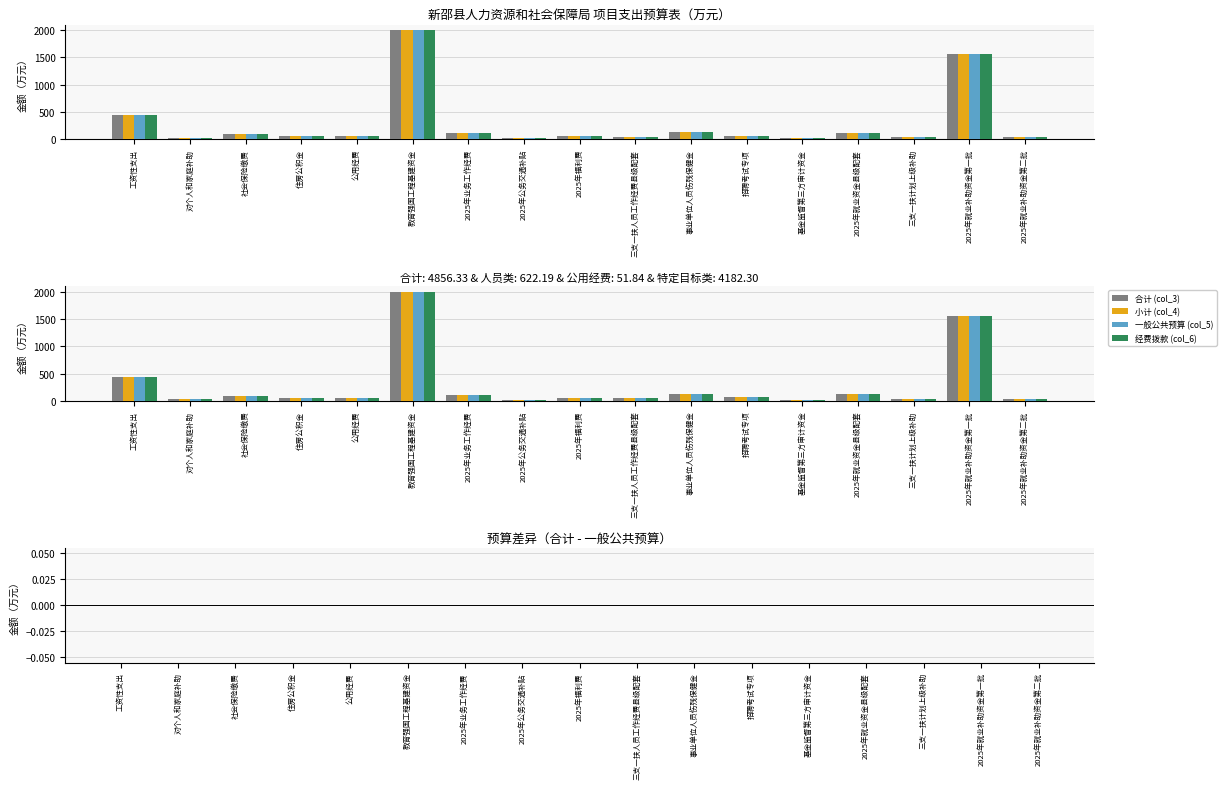

How many groups of bars are there?

17